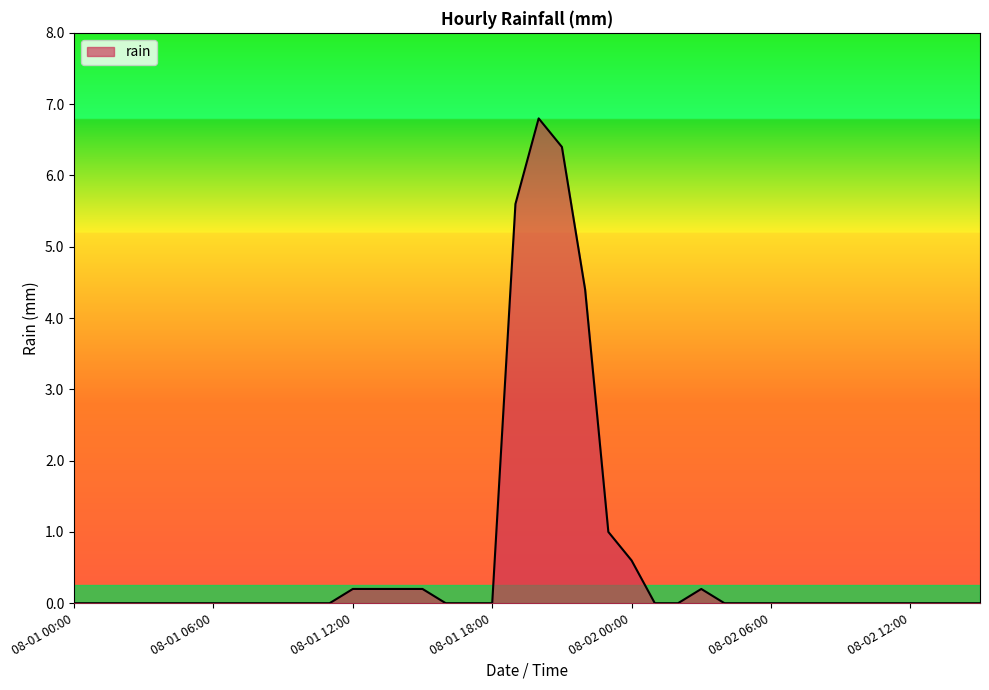

What is the maximum value shown in the chart?

6.8